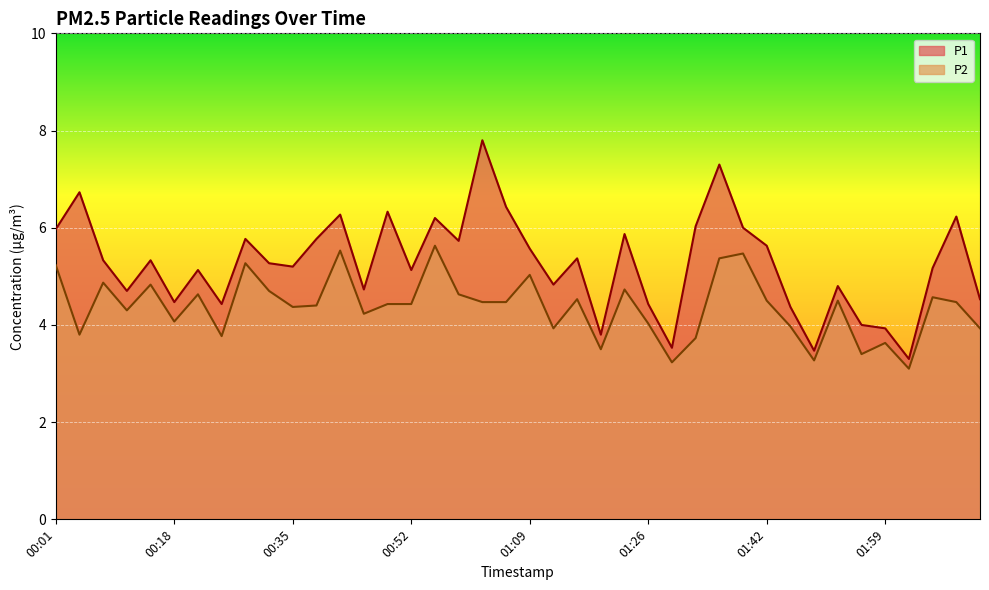

The P1 series shows 2.1 at 01:12. True or false?

False